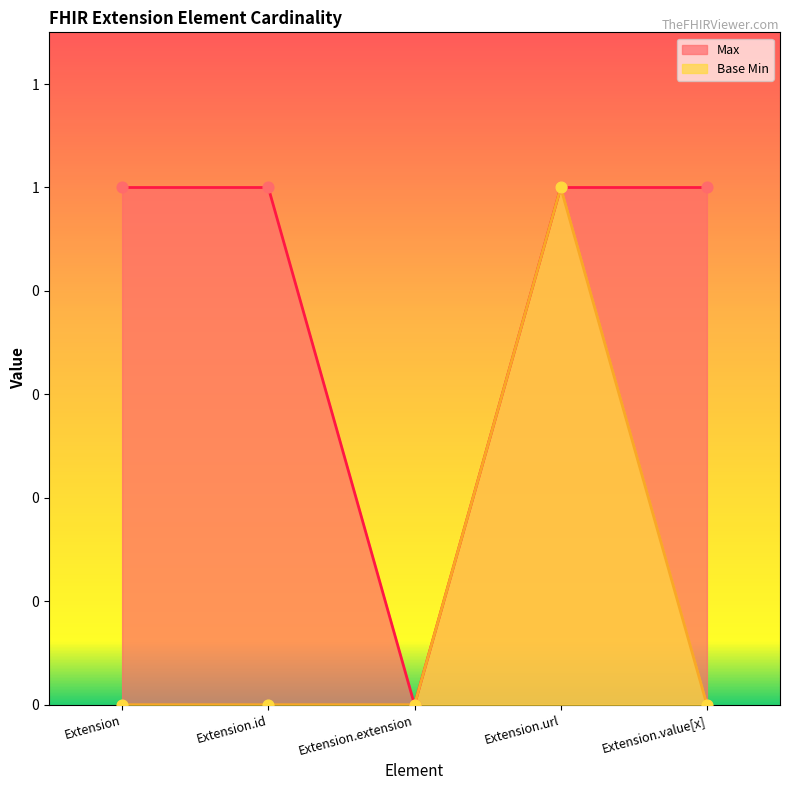

Which series has the largest Y range (max minus min)?

Max